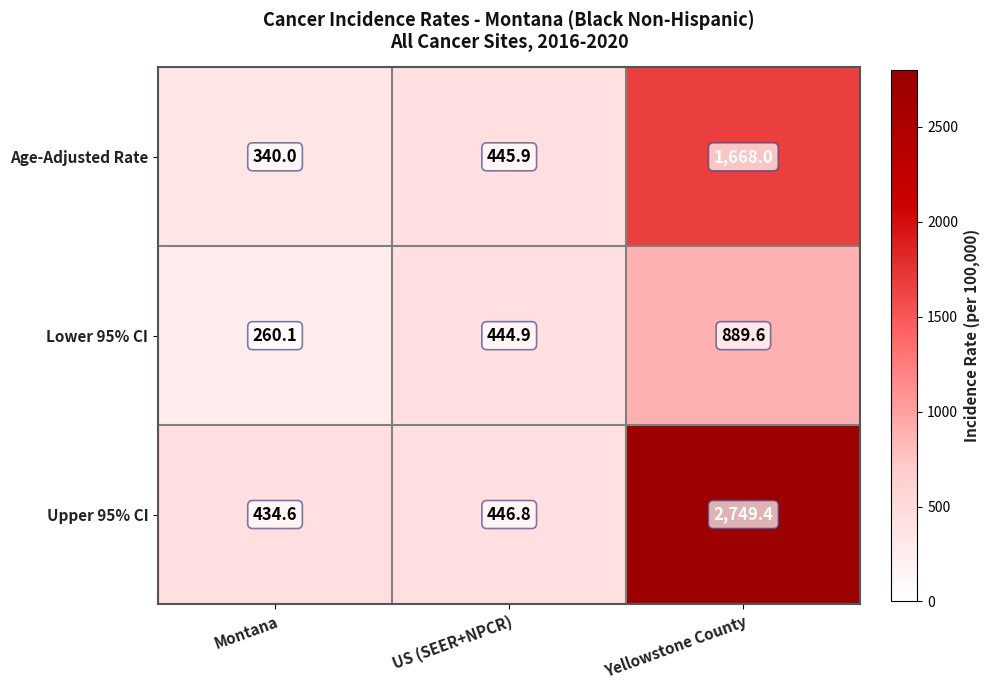

What is the difference between the second highest and minimum values in the Upper 95% CI series?

12.2